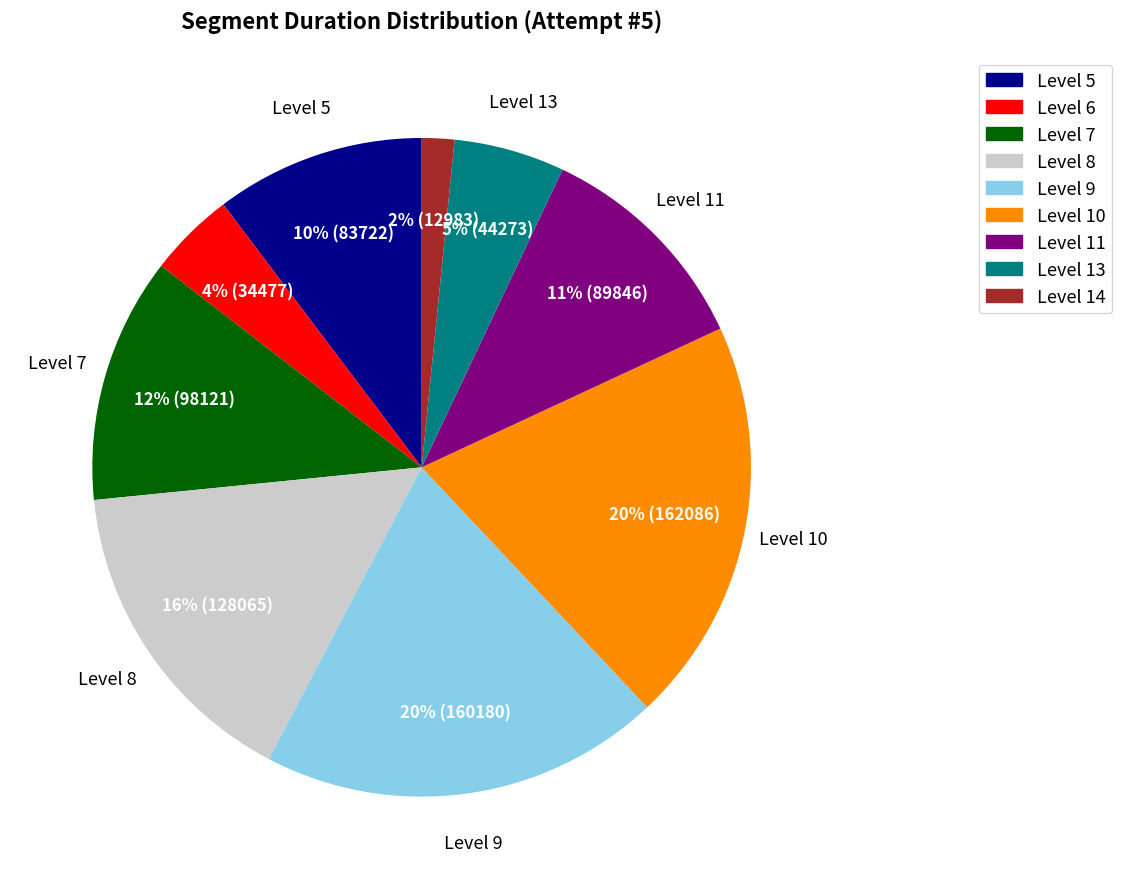

Is it true that Level 13 is 5% of the pie?

True